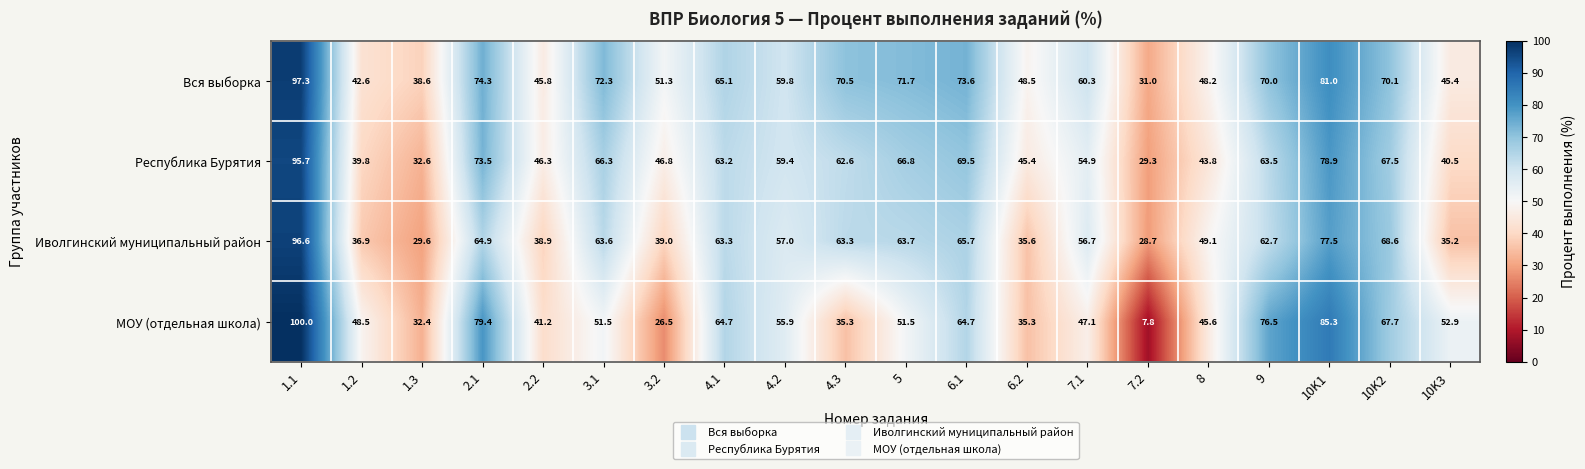

Is it true that МОУ (отдельная школа) equals 123.1 at 2.1?

False